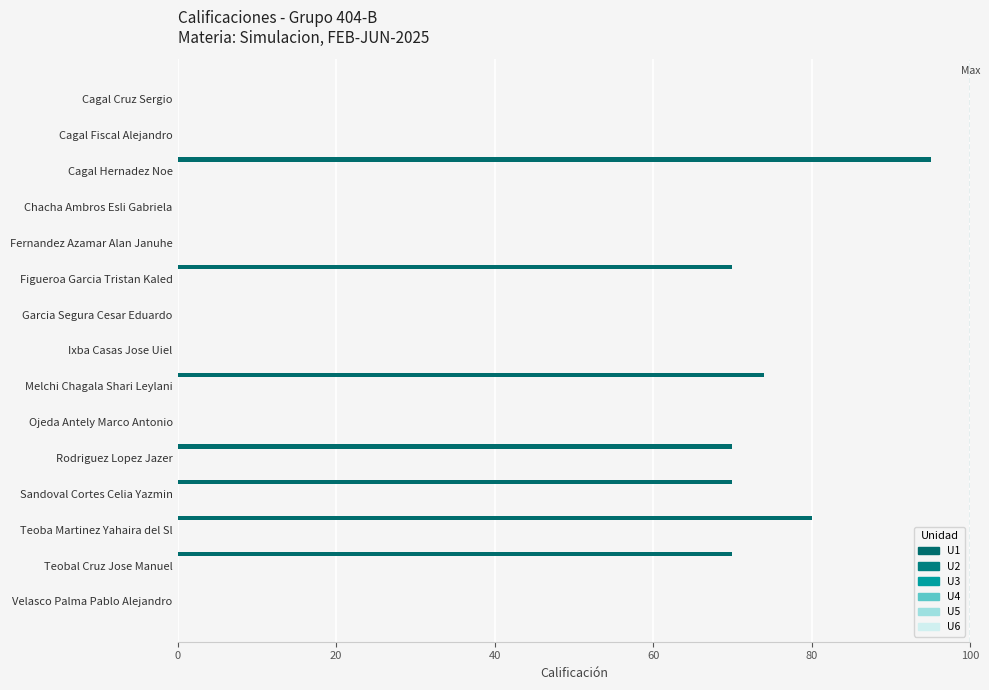

Count the number of categories in the chart.

15